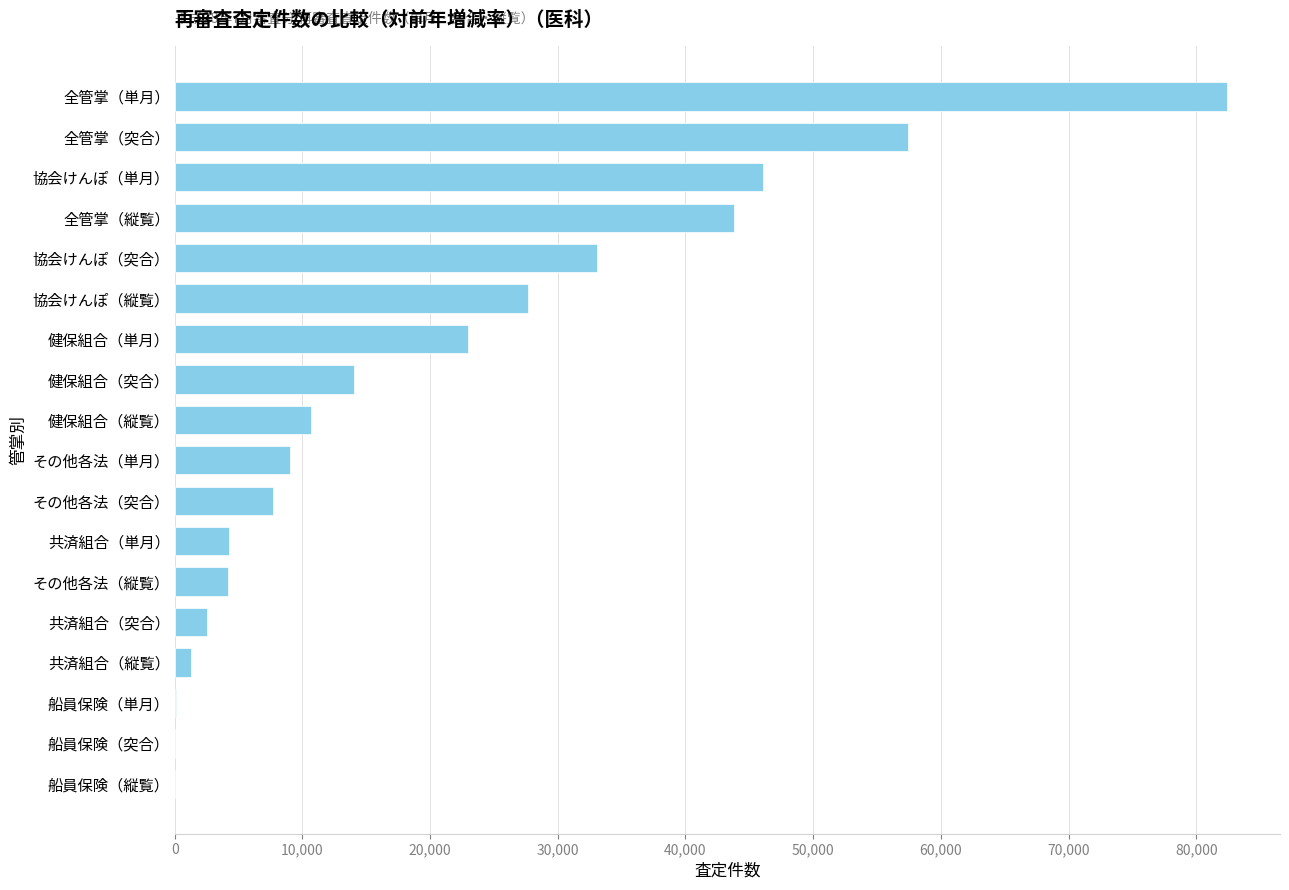

What is the change in value from 全管掌（縦覧） to 全管掌（単月）?

+38639